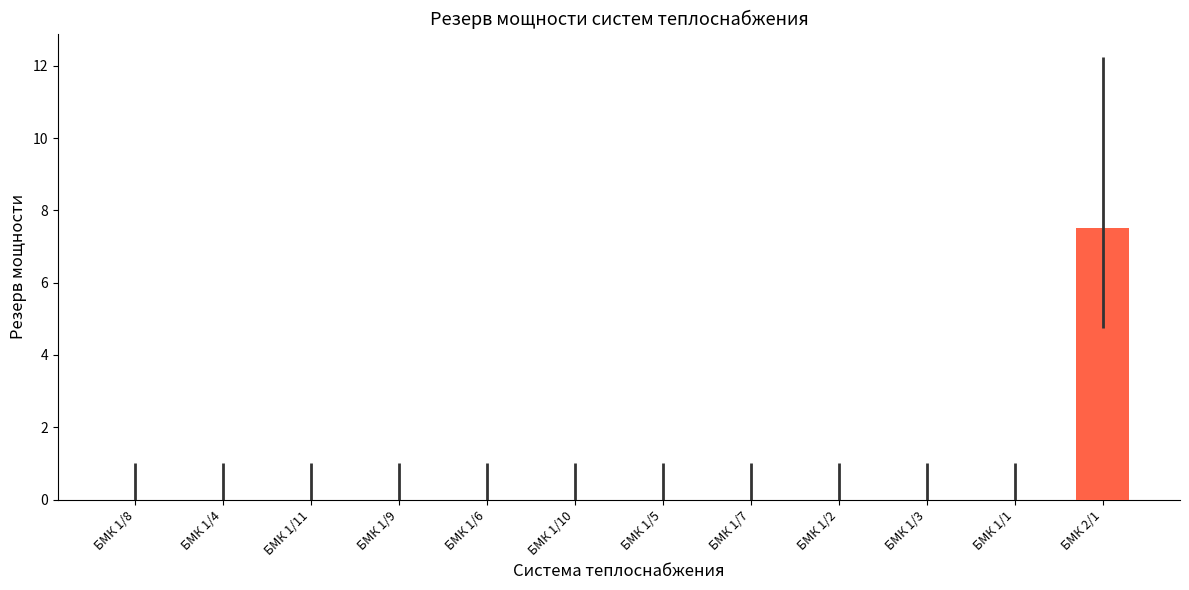

At which category does the chart reach its peak across all series?

БМК 2/1